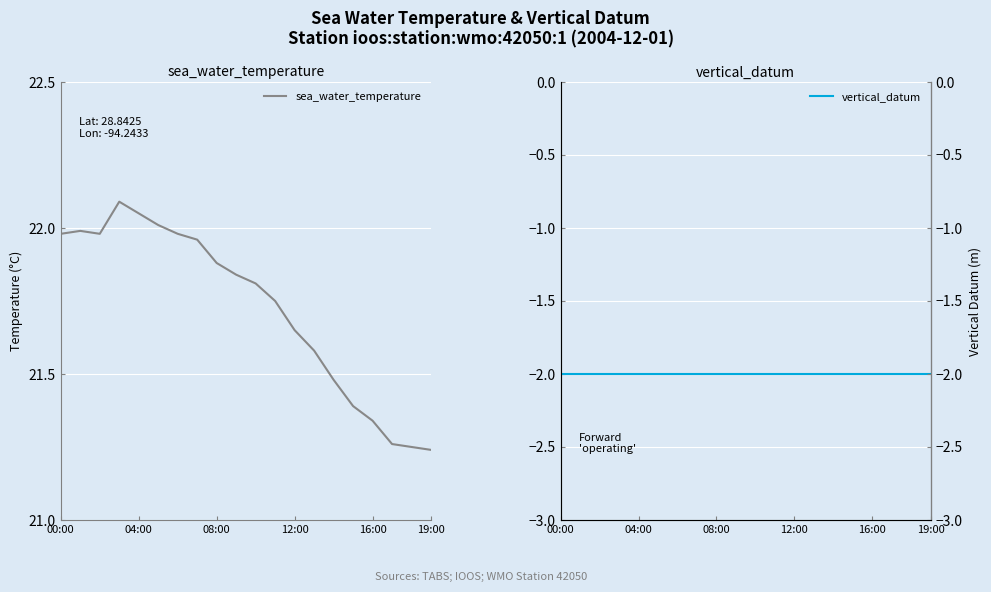

The value of sea_water_temperature at 12:00 is 7.1. True or false?

False